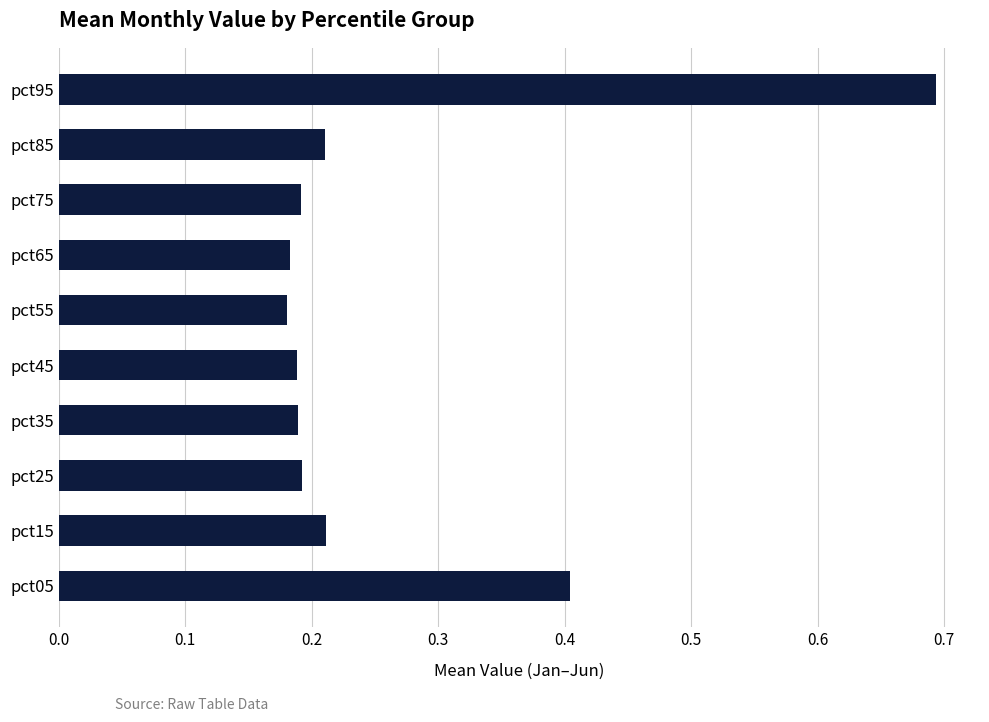

What is the sum of all values?

2.6